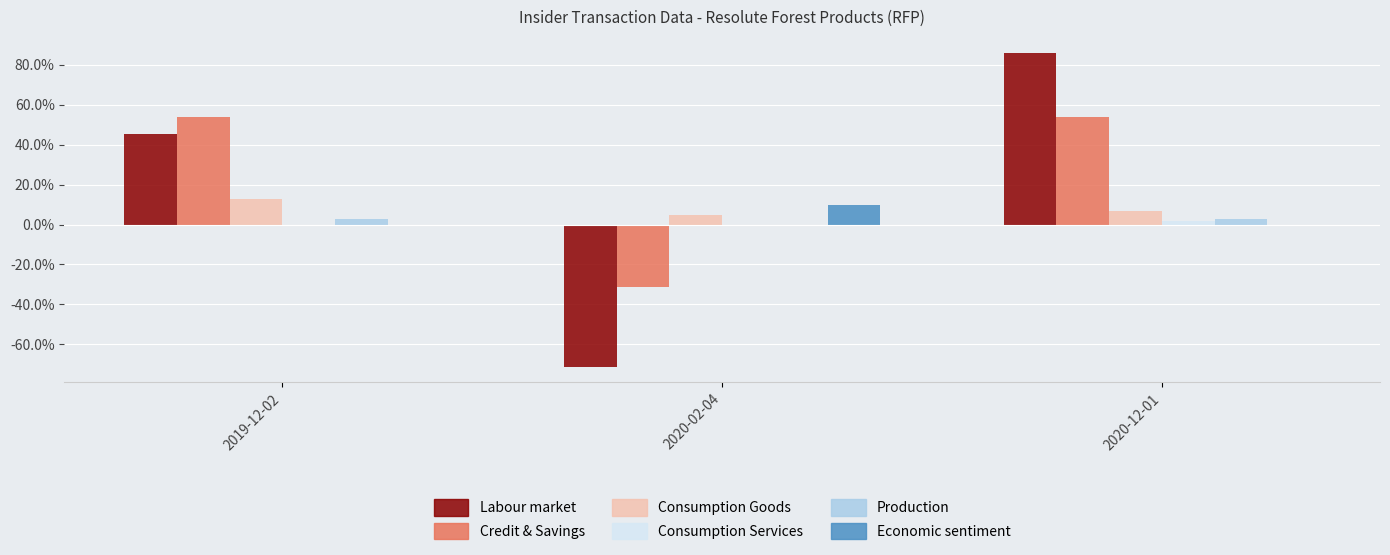

Which series has the widest spread of values?

Labour market